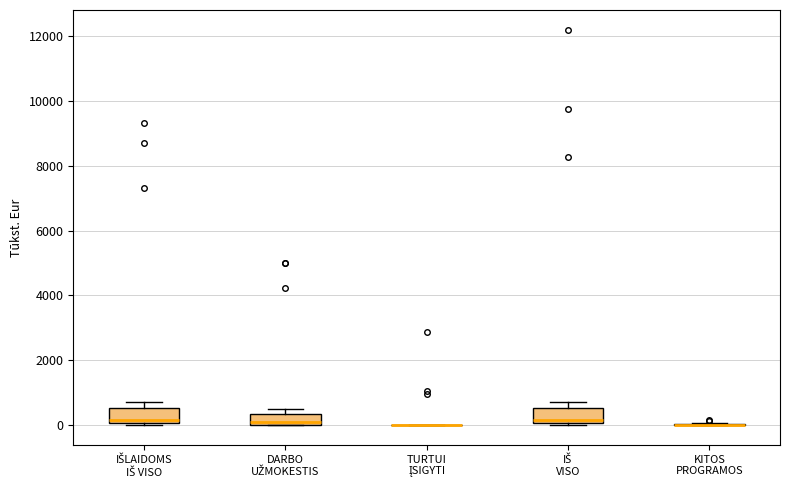

Reading left to right, transcribe this box plot: for each box, give where its median line is, the range the box spans, and where its two whiskers end, as read against the y-axis. The values are not printed on the chart, so give them approximately, as read against the axis.

IŠLAIDOMS IŠ VISO: median 200, box 0 to 600, whiskers 0 to 800
DARBO UŽMOKESTIS: median 200, box 0 to 400, whiskers 0 to 400 (just above the box's upper edge)
TURTUI ĮSIGYTI: box collapsed to a line at 0, whiskers 0 to 0
IŠ VISO: median 200, box 0 to 600, whiskers 0 to 800
KITOS PROGRAMOS: box collapsed to a line at 0, whiskers 0 to 0